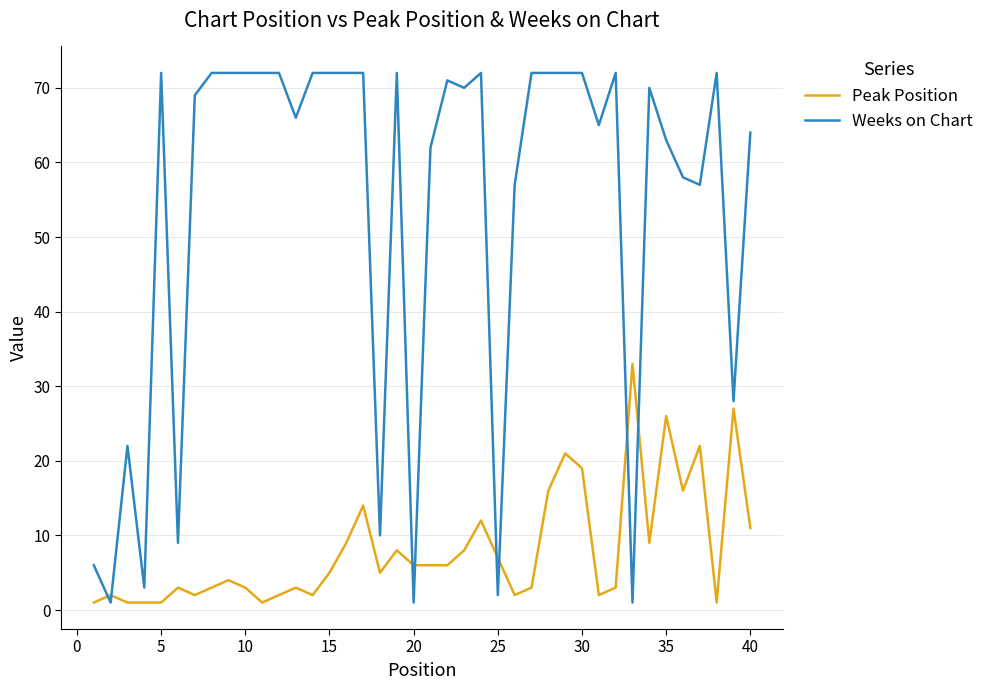

What is the average value of the Weeks on Chart series?

54